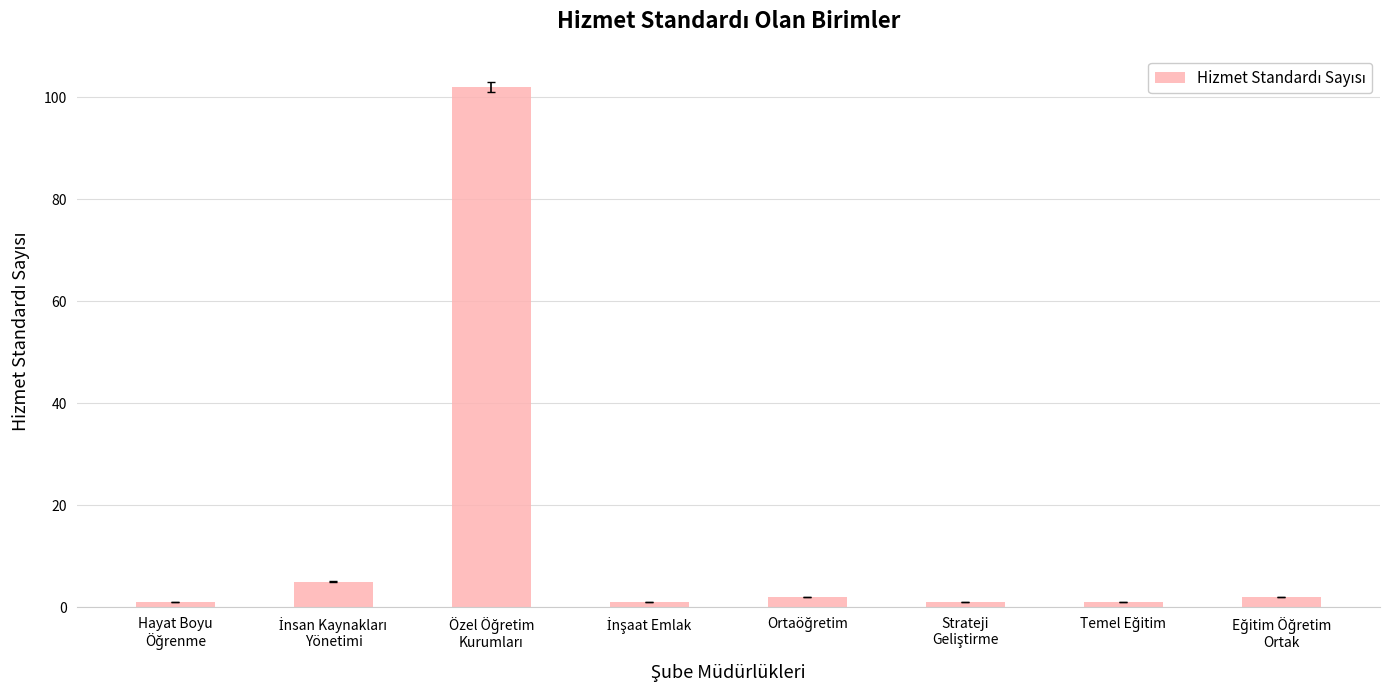

Reading left to right, transcribe all the data shown in this chart.

1	5	102	1	2	1	1	2